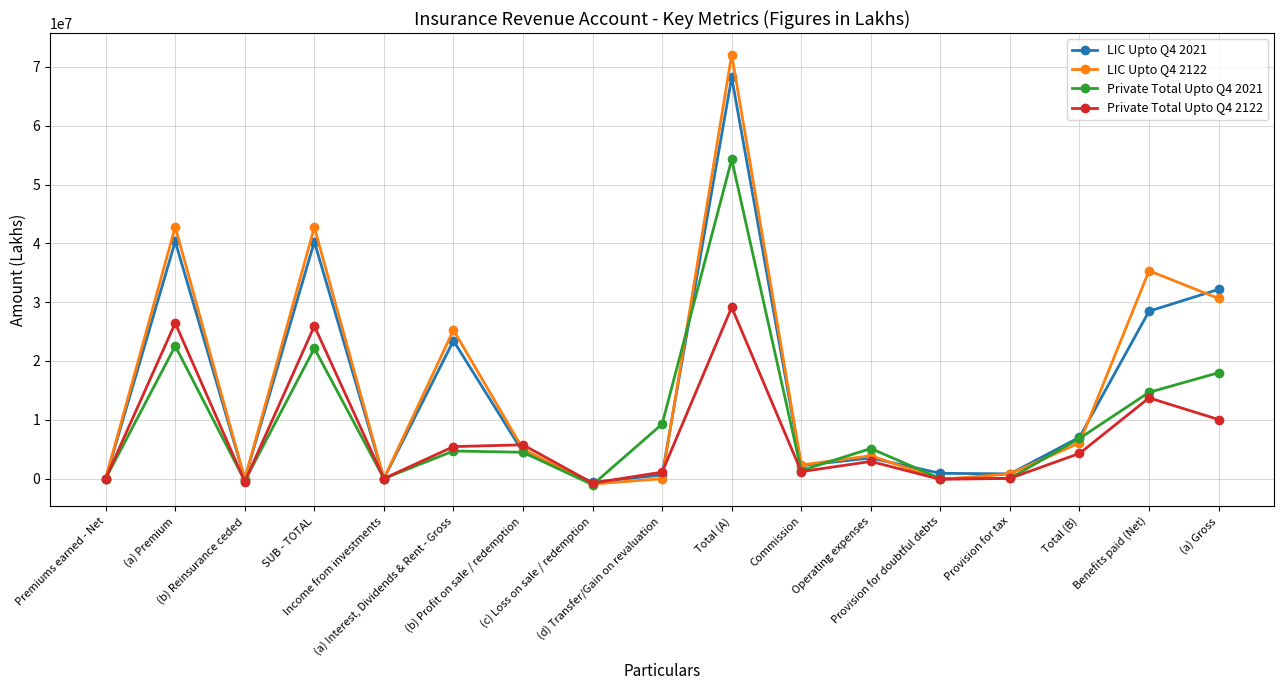

What is the label of the 15th point from the left?

Total (B)